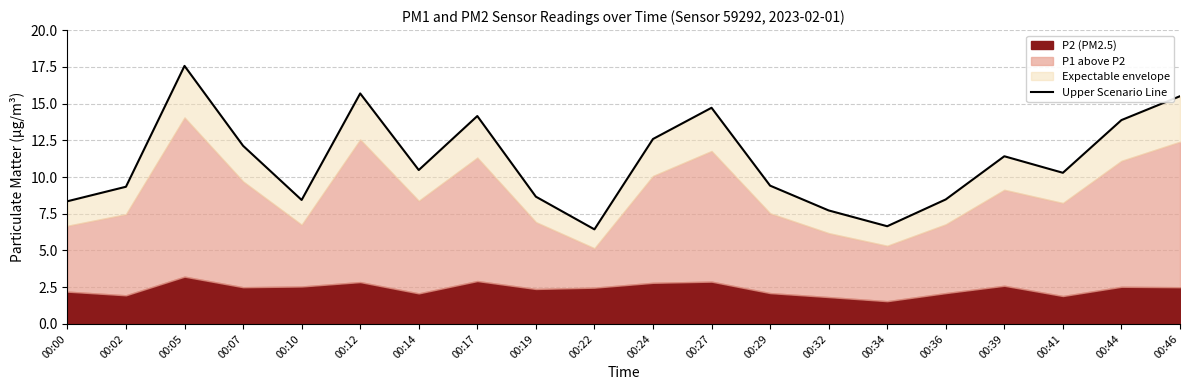

Does the chart display data point markers on the line(s)?

No